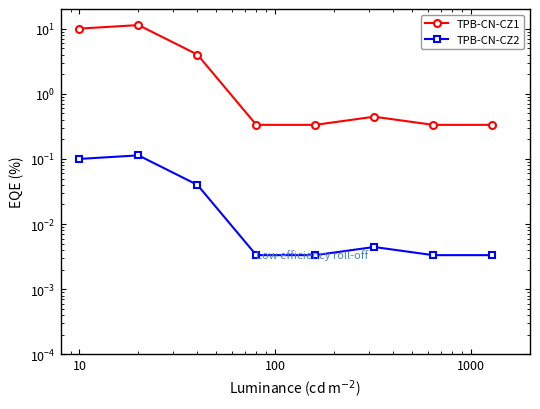

Reading right to left, list all the values displayed in this chart.

TPB-CN-CZ1: 0.3	0.3	0.4	0.3	0.3	4.0	11.3	10.0
TPB-CN-CZ2: 0.0	0.0	0.0	0.0	0.0	0.0	0.1	0.1